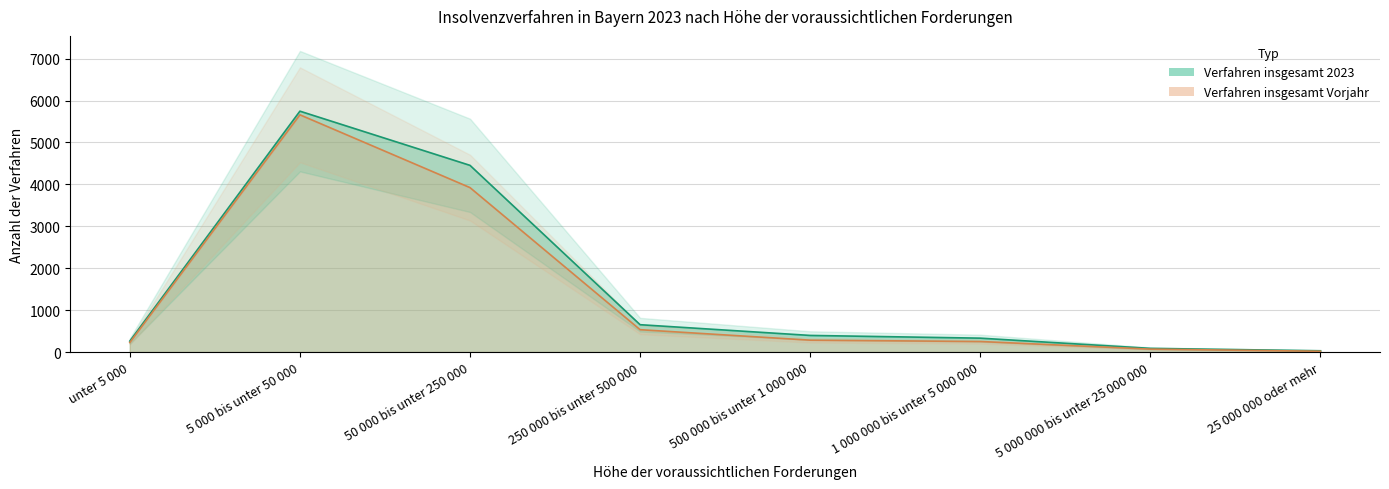

At how many categories does at least one series exceed 210?

6